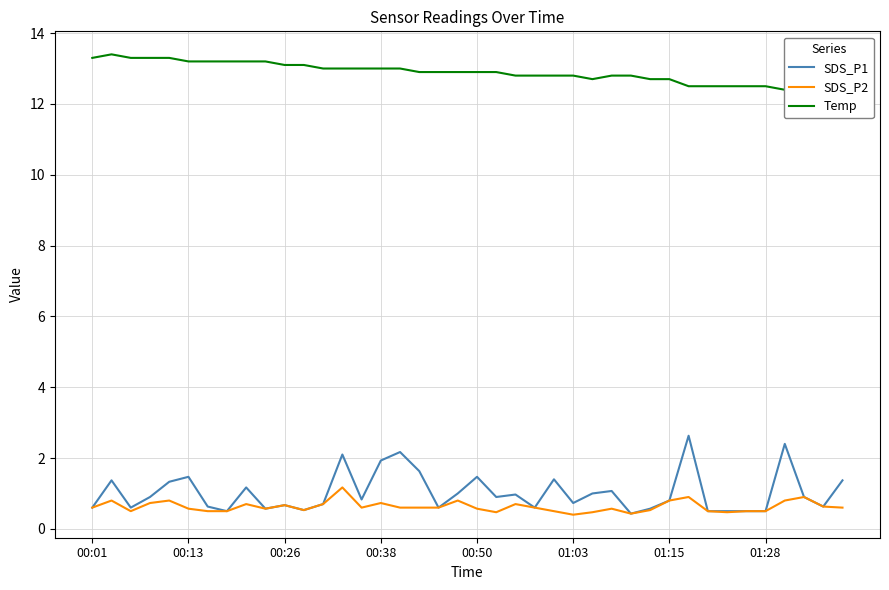

True or false: Temp has a value of 12.4 at 39.

True